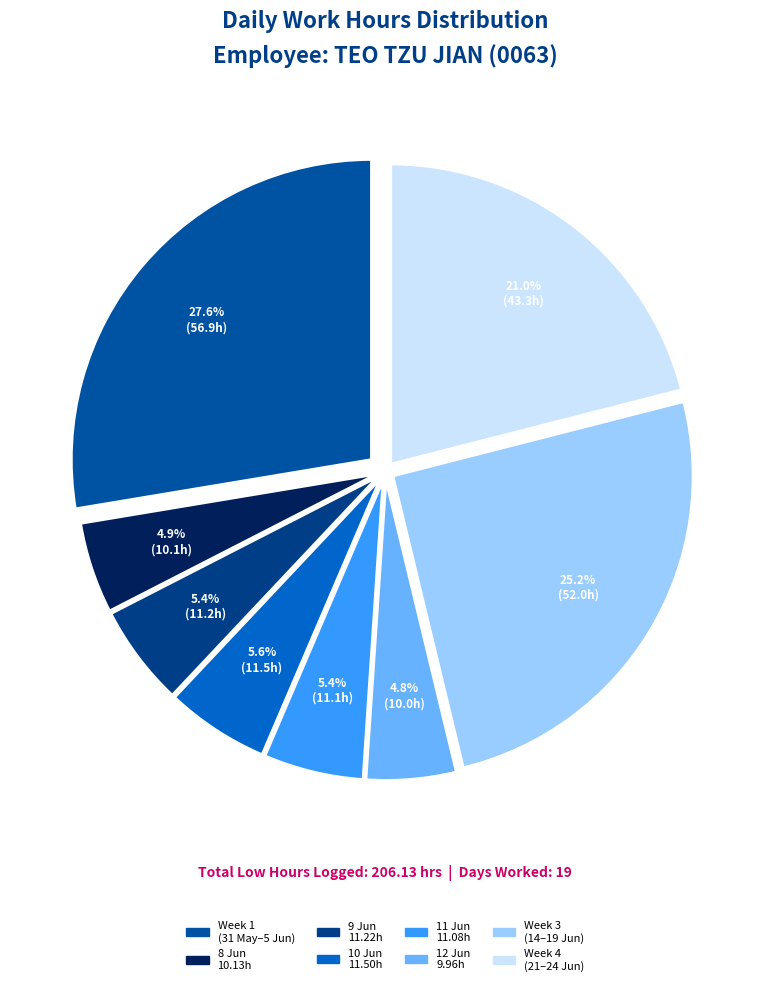

How many slices are in this pie chart?

8